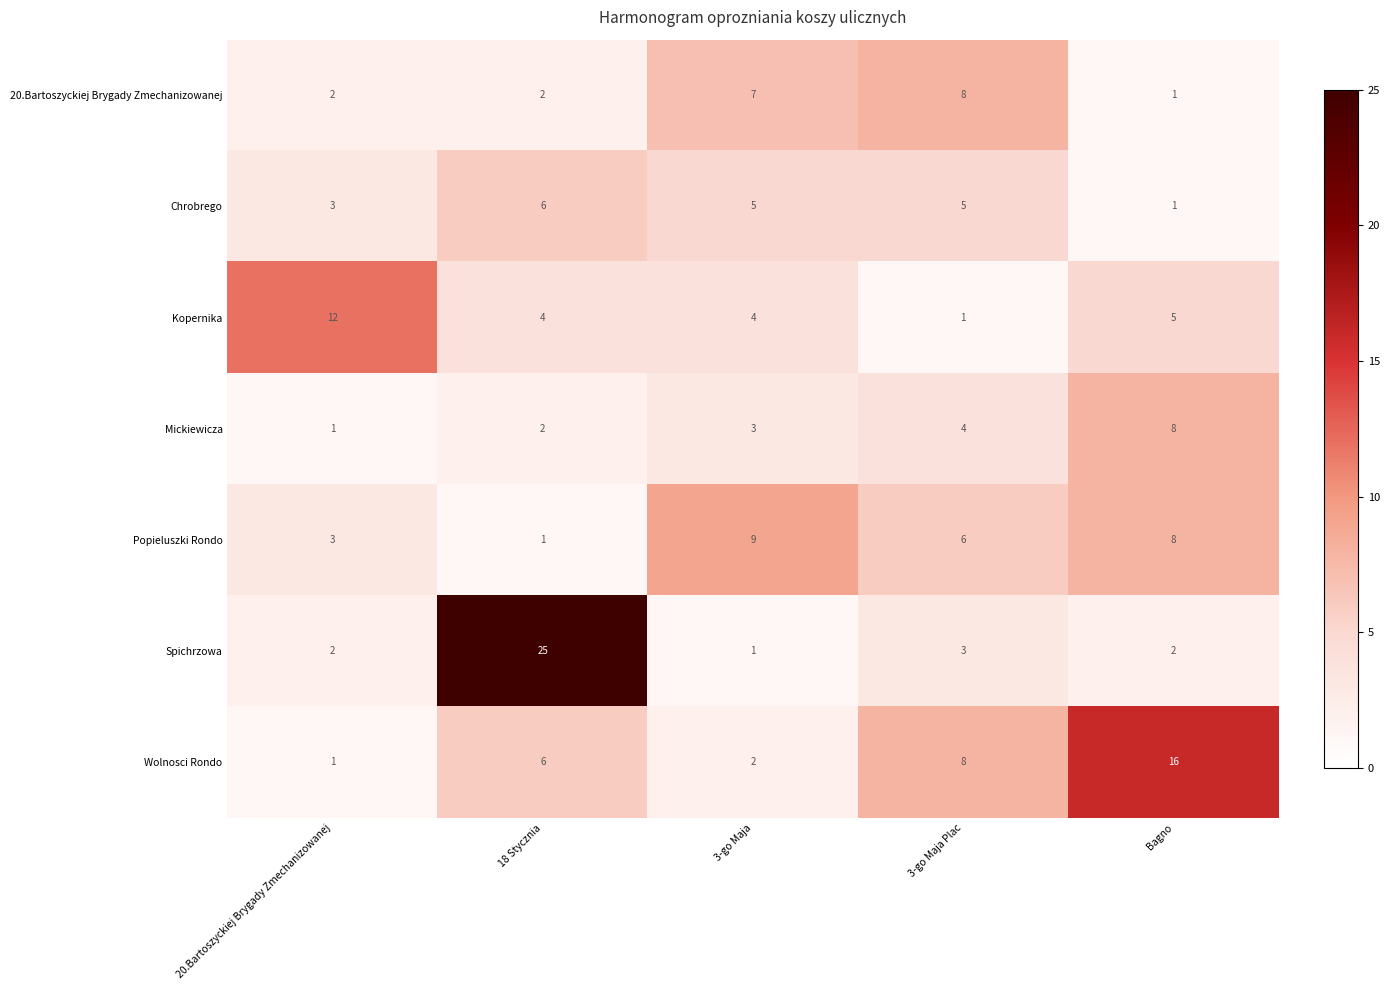

At which label does Chrobrego first exceed 5?

18 Stycznia